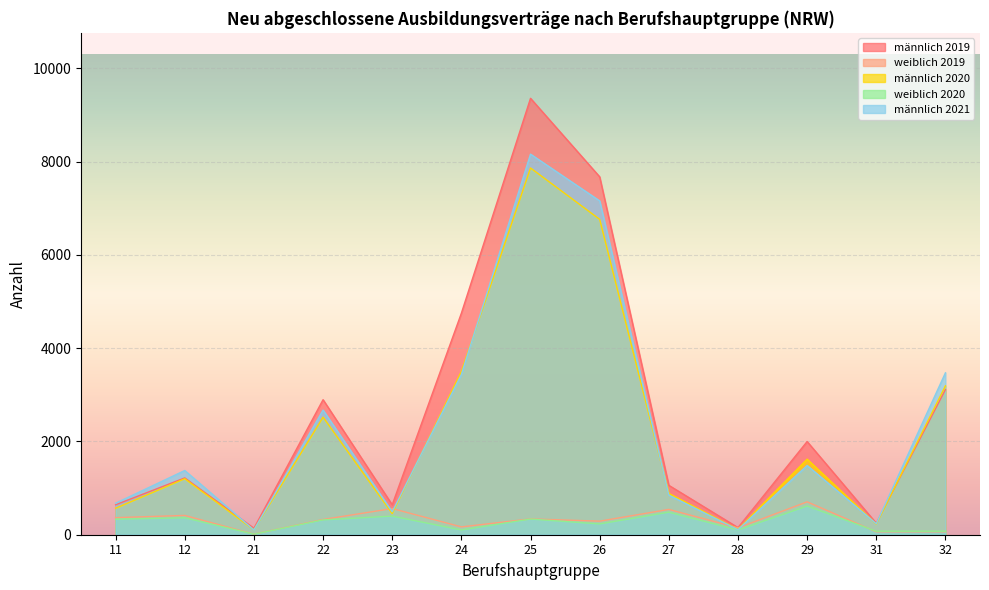

Is it true that weiblich 2019 equals 579 at 22?

False